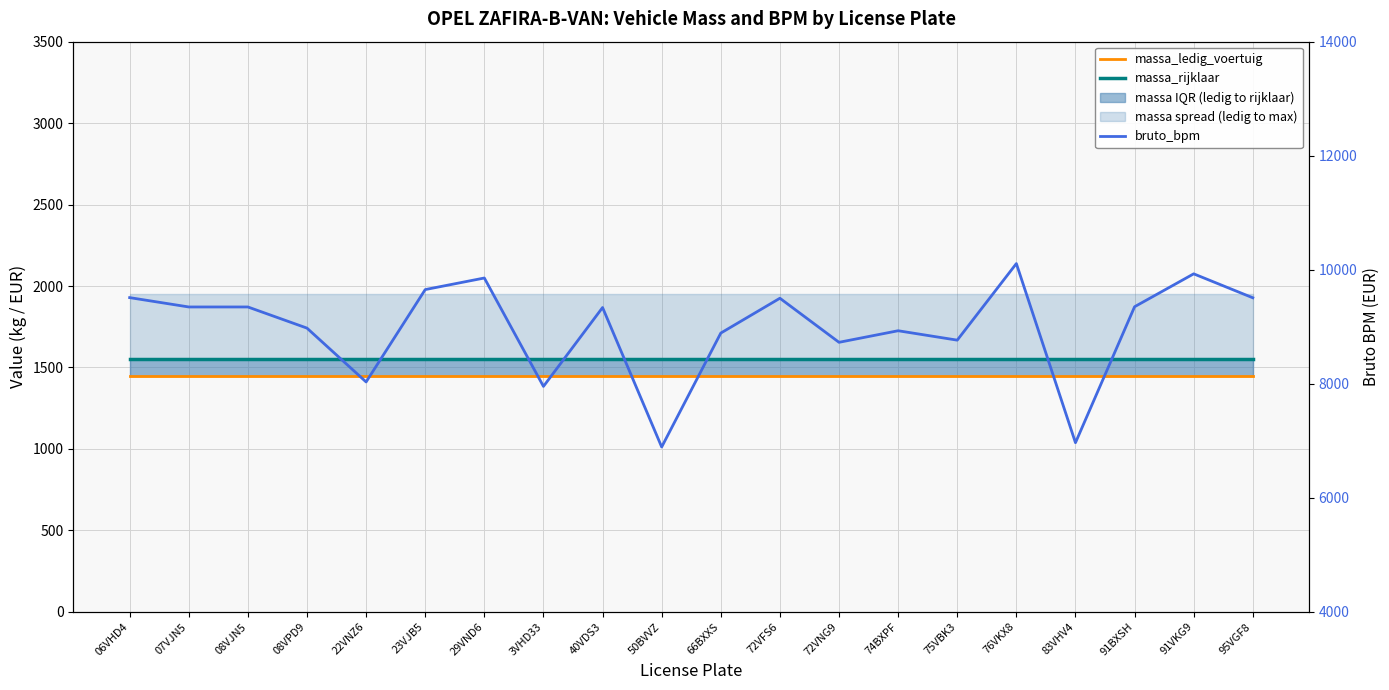

What is the label of the 5th point from the right?

76VKX8